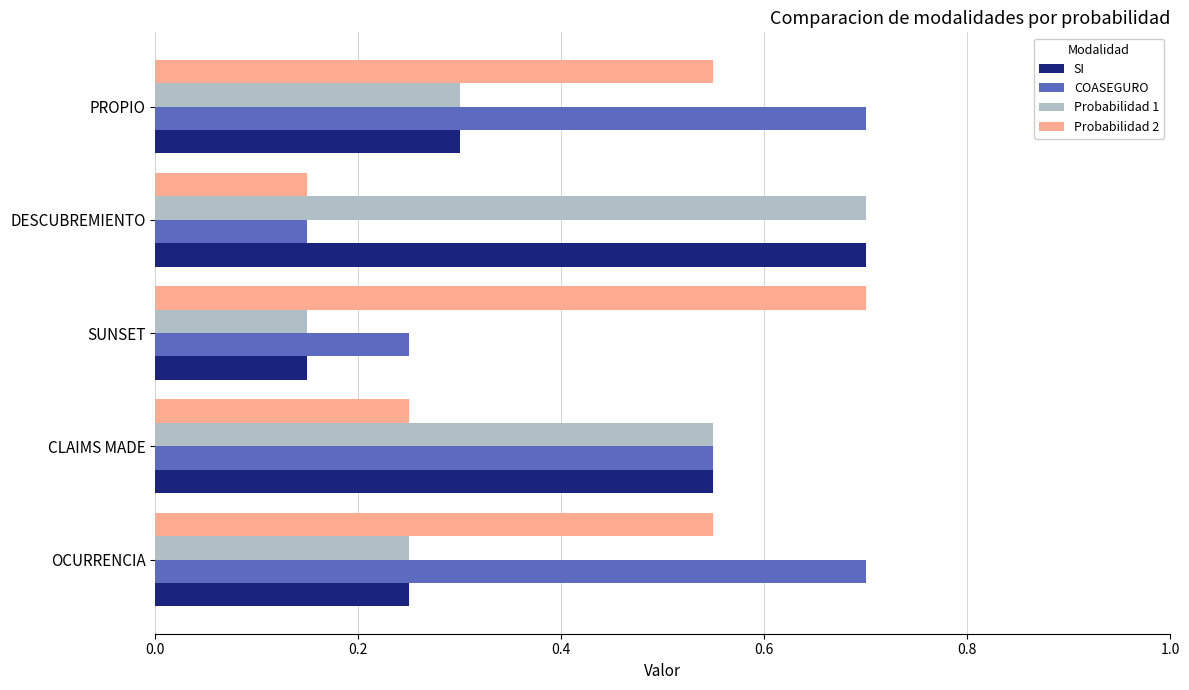

Count the Probabilidad 1 values in the range 0 to 1.

5